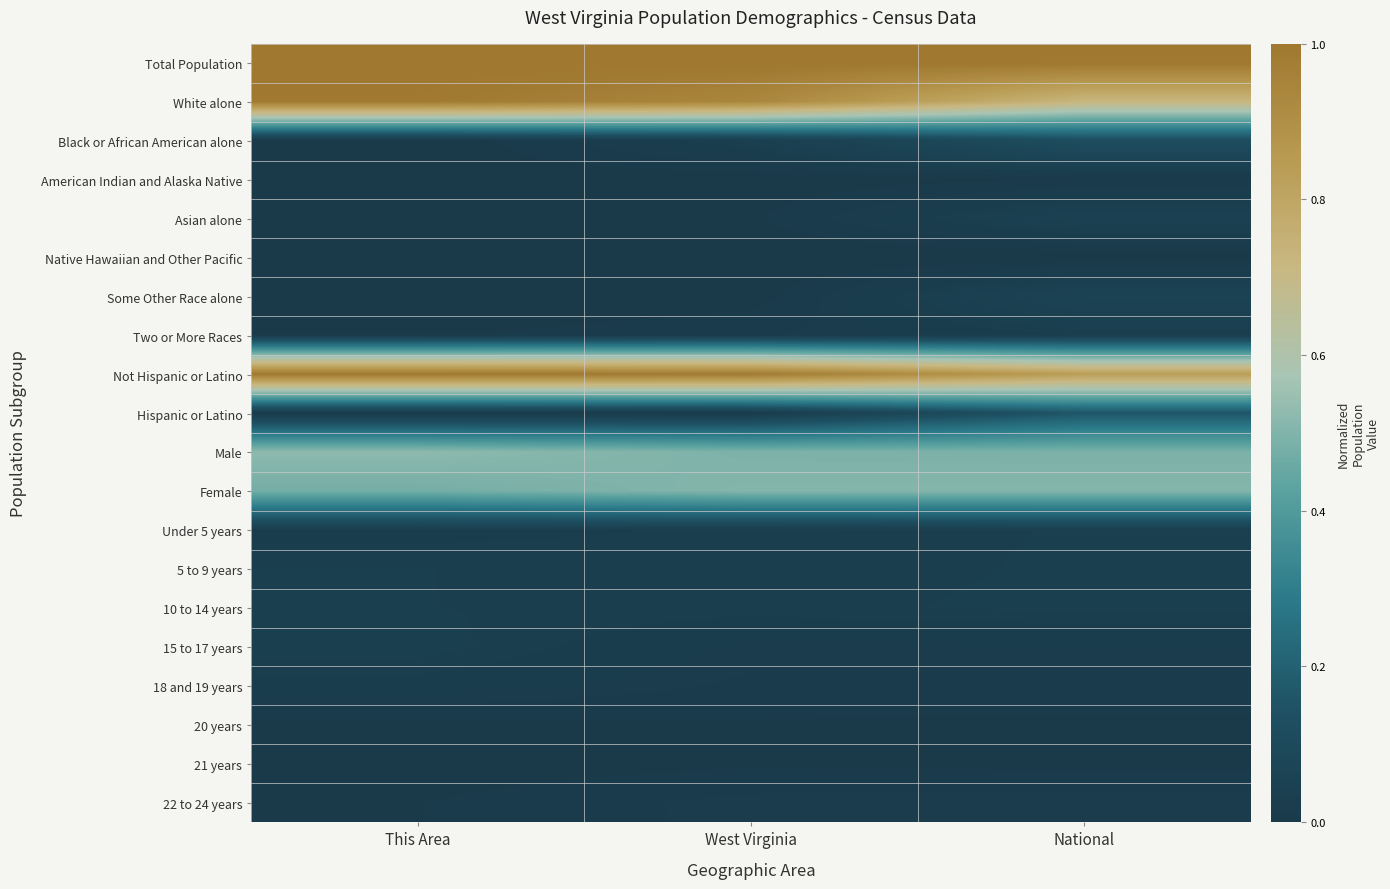

Rank the series at This Area from highest to lowest value.

Total Population, Not Hispanic or Latino, White alone, Male, Female, 15 to 17 years, 5 to 9 years, 10 to 14 years, Under 5 years, 18 and 19 years, 22 to 24 years, Two or More Races, 20 years, Hispanic or Latino, American Indian and Alaska Native, 21 years, Black or African American alone, Asian alone, Native Hawaiian and Other Pacific, Some Other Race alone